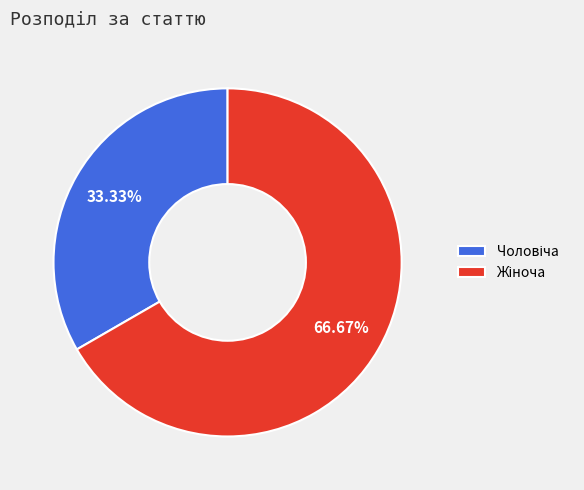

Does any single category account for the majority?

Yes